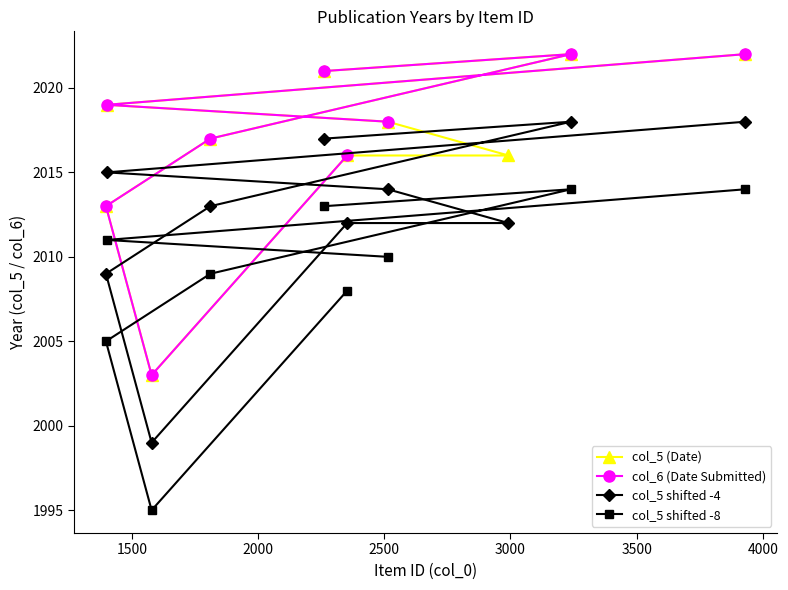

What is the value of the col_5 (Date) point at the 1st from the left?

2013